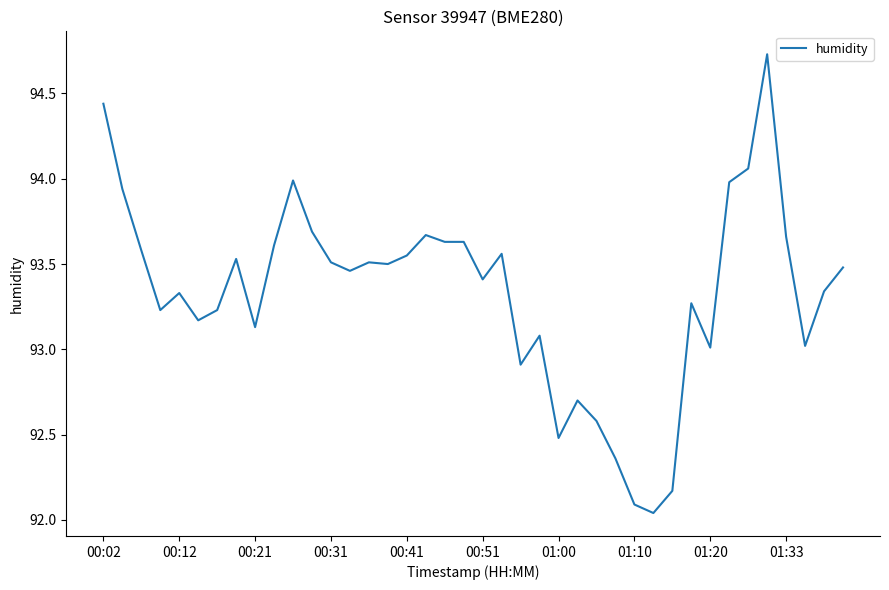

What is the difference between the maximum and minimum values?

2.7